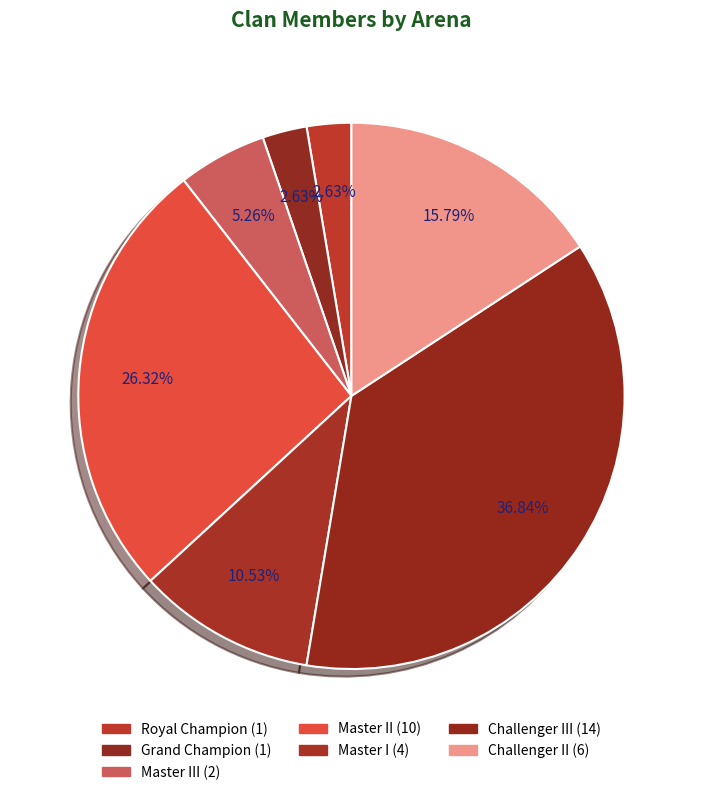

Which slice is the largest?

Challenger III